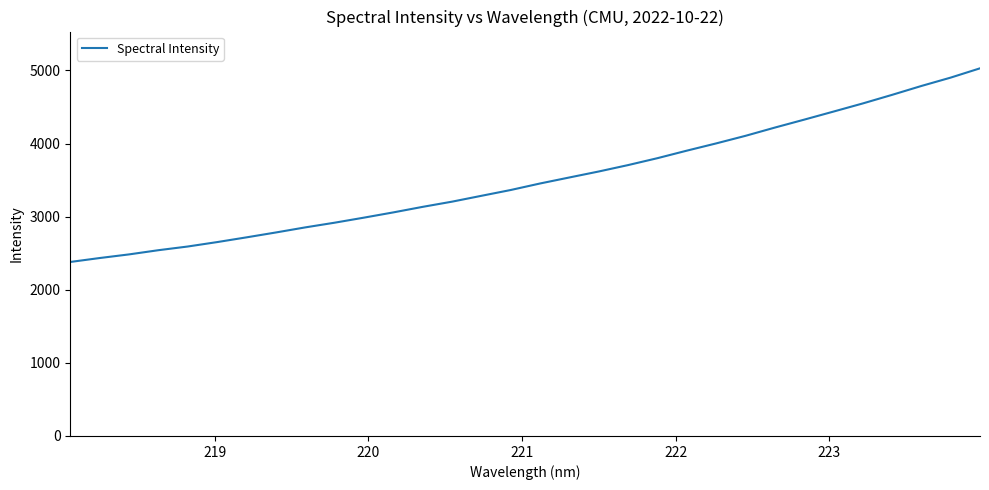

What is the difference between the maximum and minimum values?

2648.6